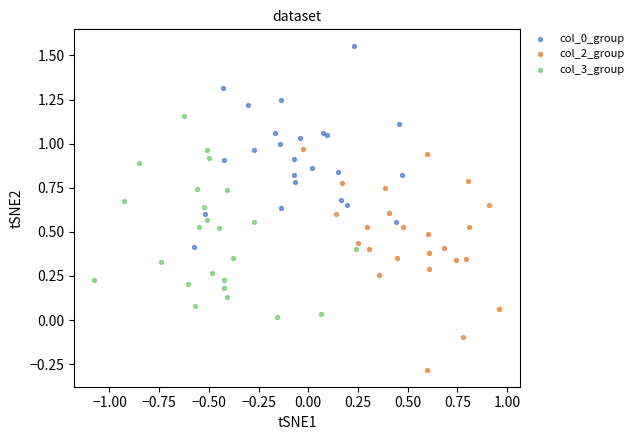

Which series has the largest Y range (max minus min)?

col_2_group